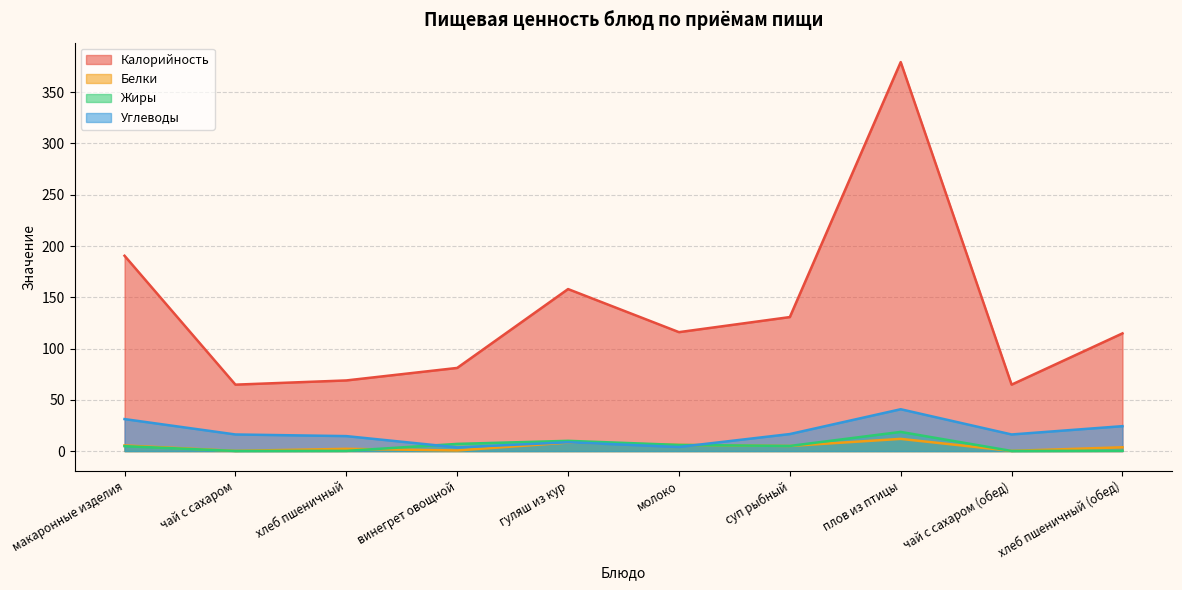

Which series has the largest total across all categories?

Калорийность